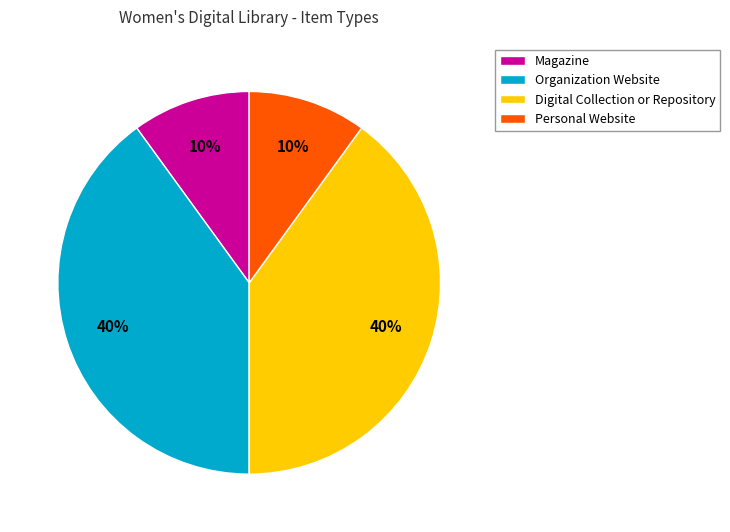

Does any single category account for the majority?

No